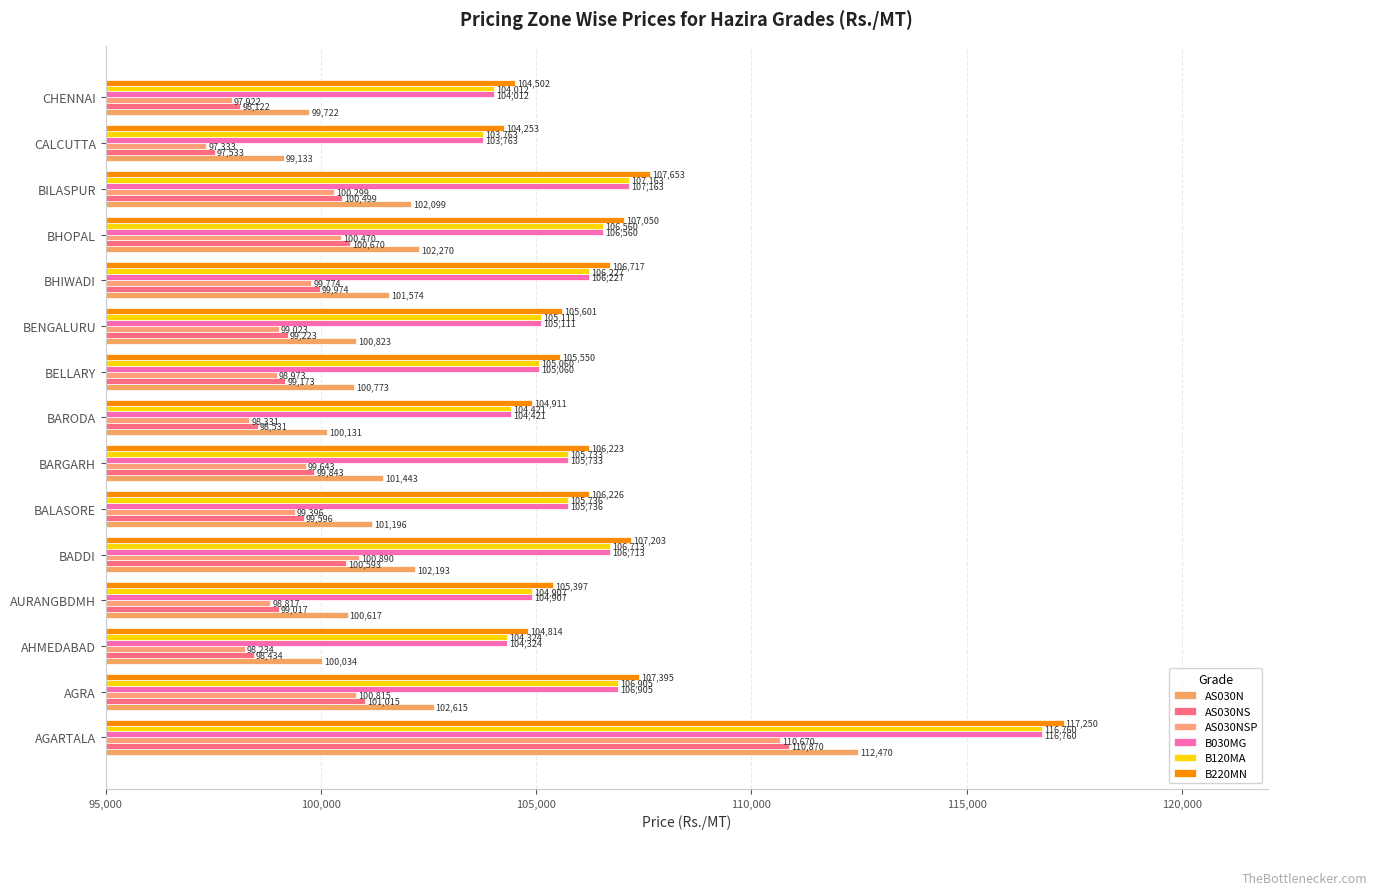

Count the number of categories in the chart.

15